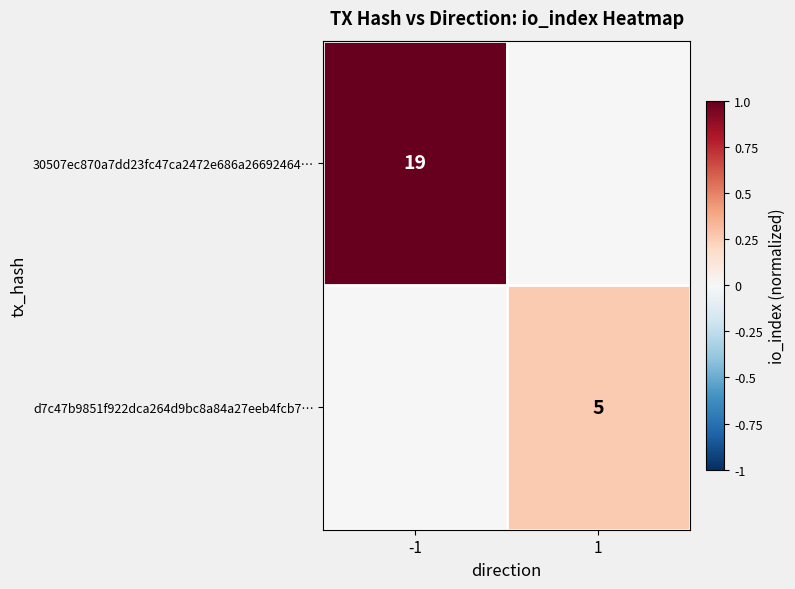

Is it true that 30507ec870a7dd23fc47ca2472e686a26692464… equals 19 at -1?

True